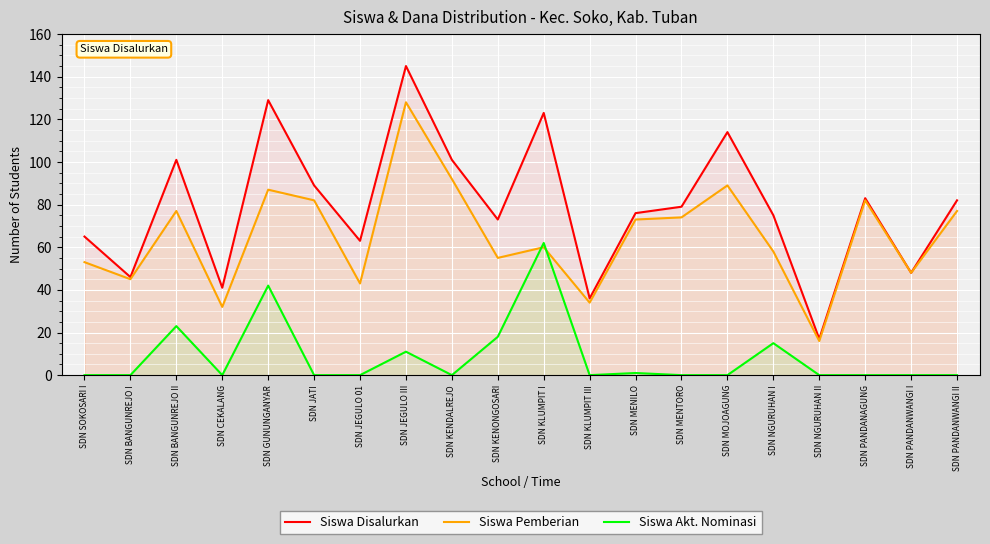

What is the label of the 6th point from the left?

SDN JATI